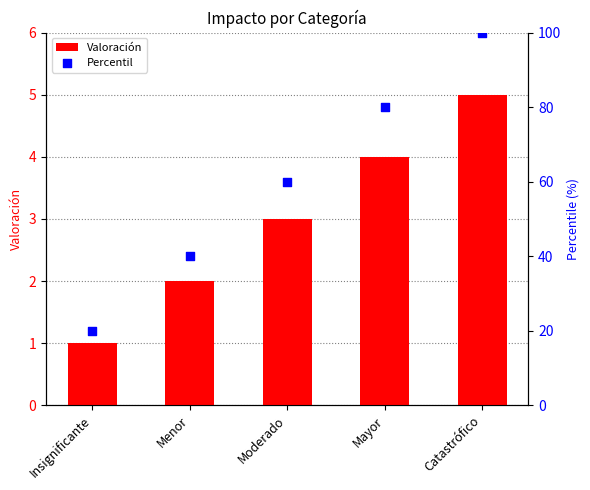

At which category is the sum across all series the highest?

Catastrófico